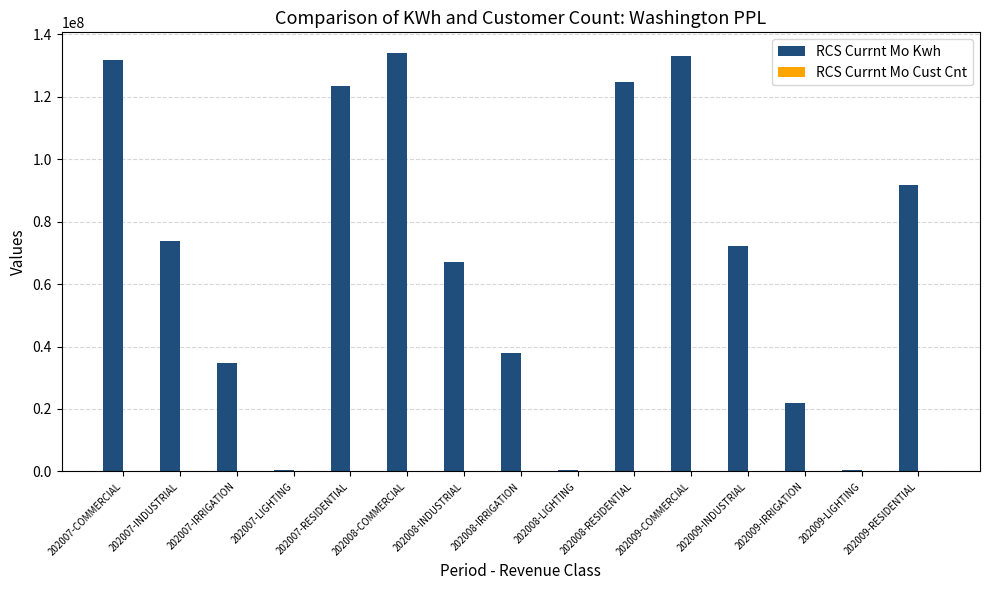

What is the maximum value for RCS Currnt Mo Kwh?

133922816